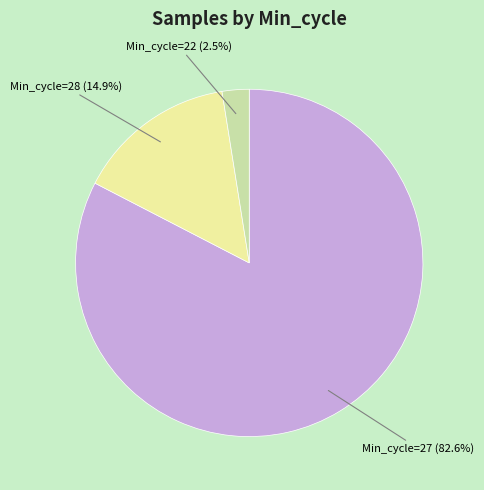

Is there any slice that represents more than half of the pie?

Yes